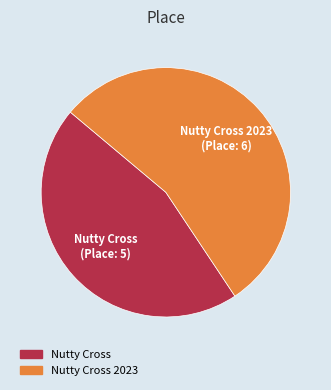

Is there a majority slice in this chart?

Yes